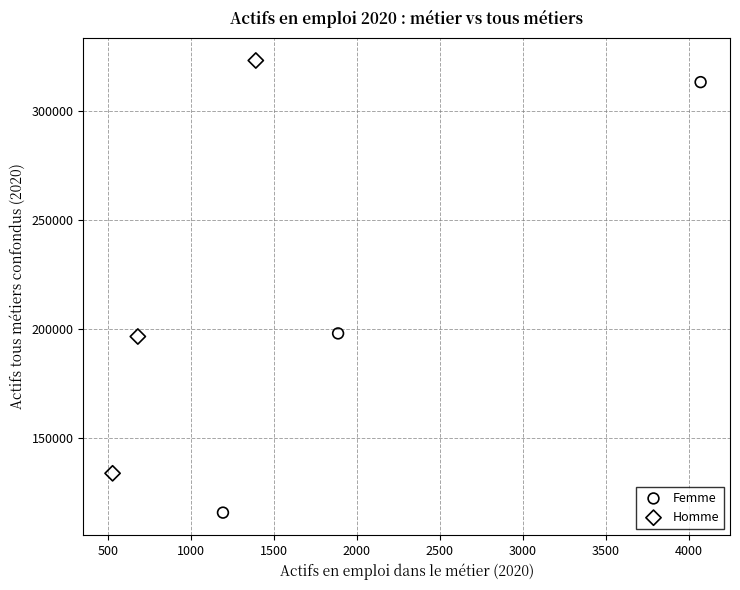

Which series reaches the minimum Y coordinate?

Femme